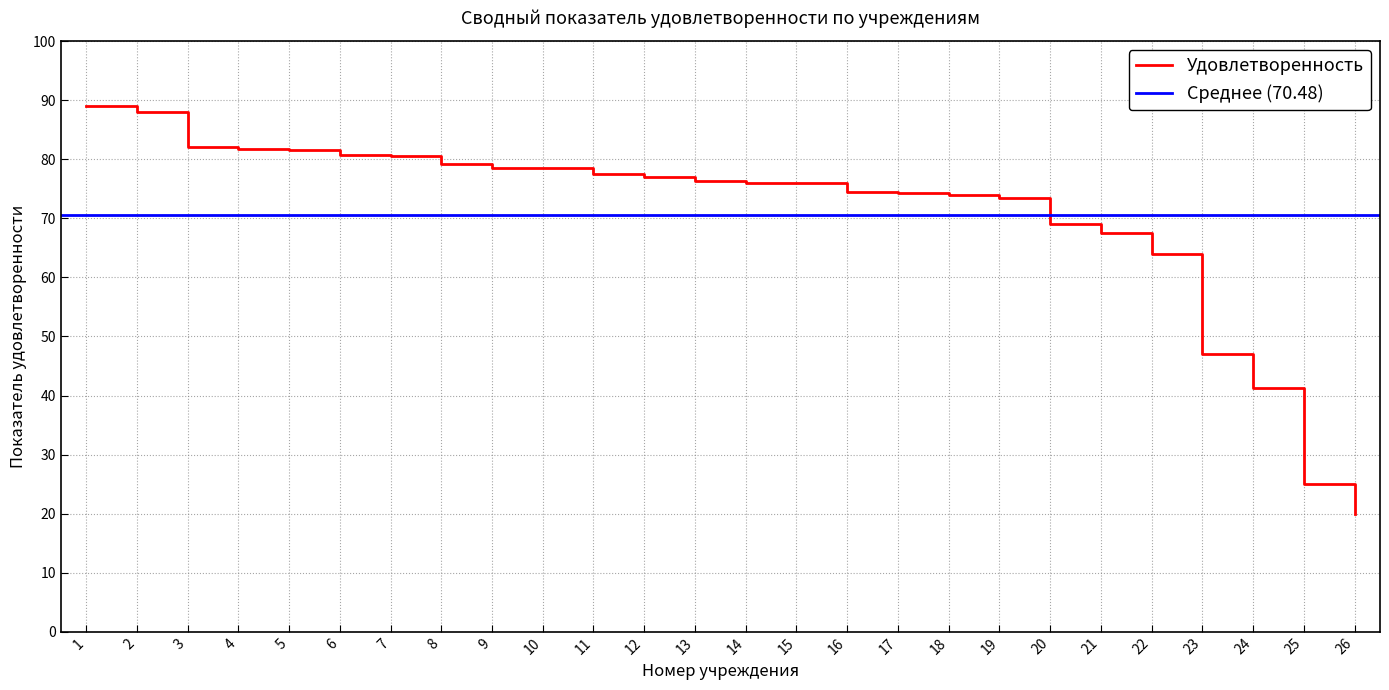

True or false: there are more than 2 points higher than both neighbors.

False